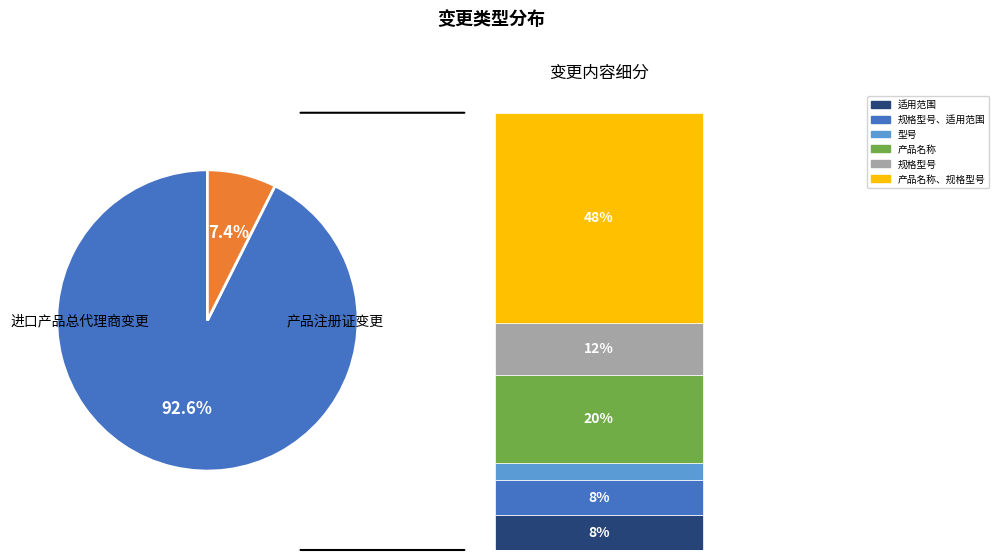

Does 25 account for over 50% of the chart?

No